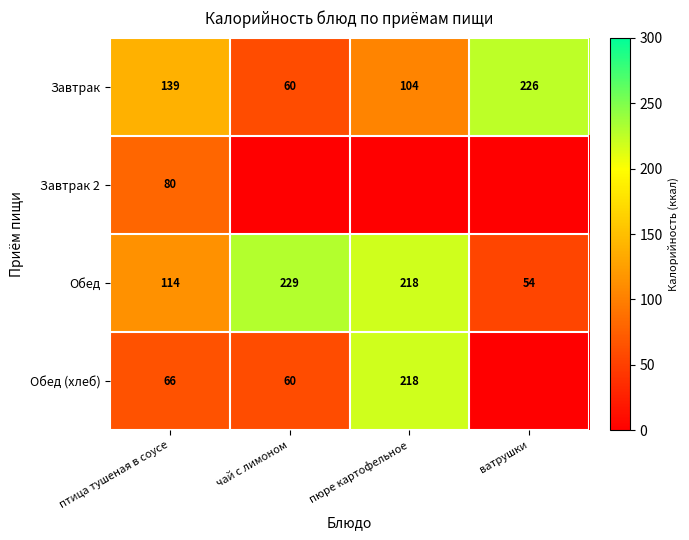

Count the number of data series in this chart.

4